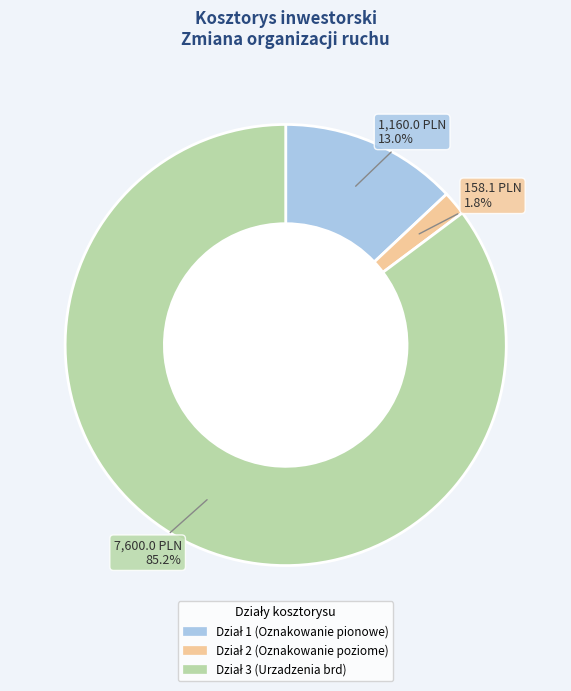

Is there a majority slice in this chart?

Yes